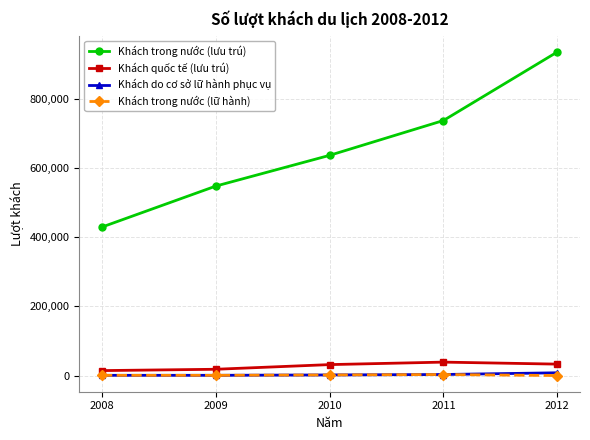

What is the average value of the Khách quốc tế (lưu trú) series?

27166